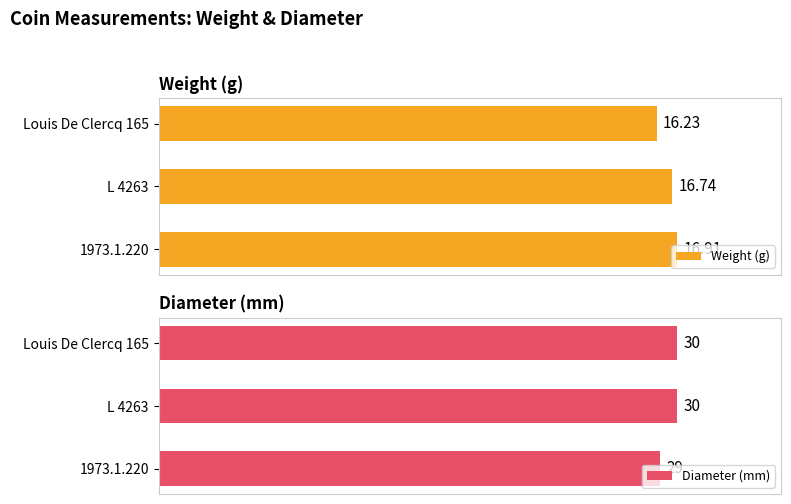

List the labels in order of Weight (g) value, smallest first.

Louis De Clercq 165, L 4263, 1973.1.220